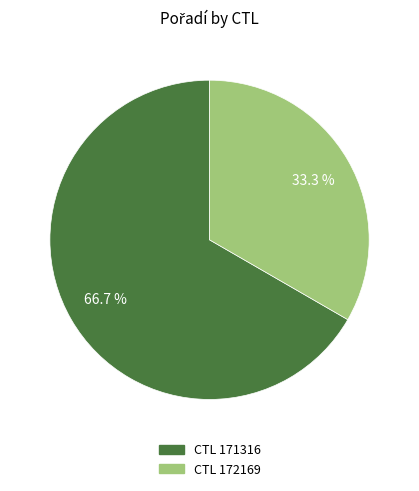

Is there a majority slice in this chart?

Yes